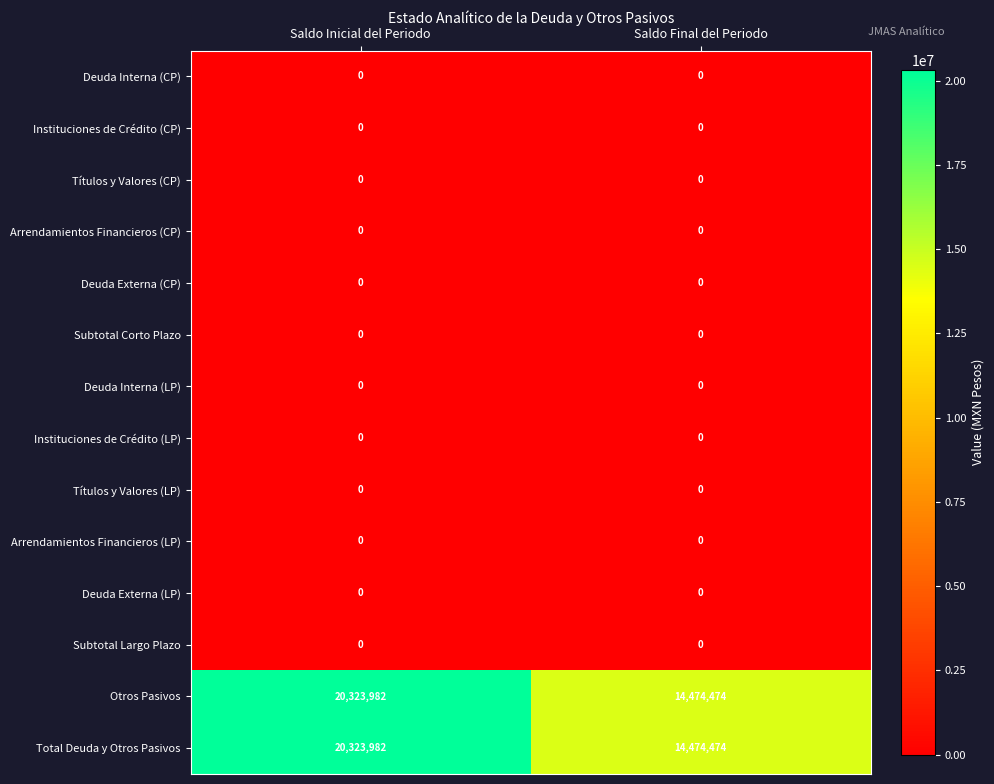

What is the spread (max minus min) of values at Saldo Final del Periodo?

14474474